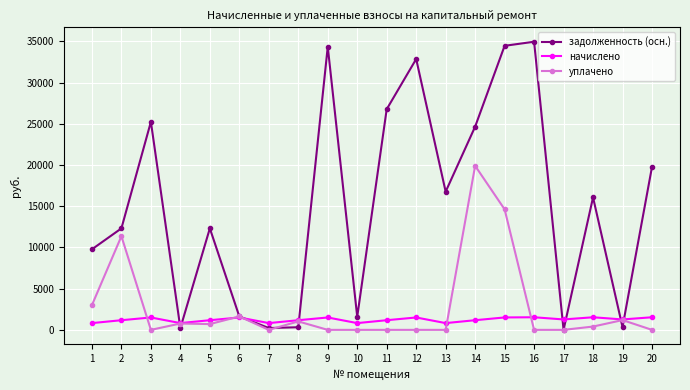

At how many categories does at least one series exceed 18286?

8